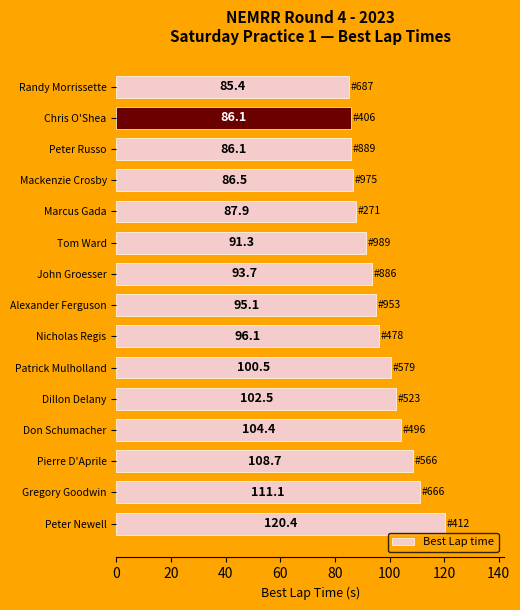

Reading top to bottom, transcribe all the data shown in this chart.

Randy Morrissette=85.4	Chris O'Shea=86.1	Peter Russo=86.1	Mackenzie Crosby=86.5	Marcus Gada=87.9	Tom Ward=91.3	John Groesser=93.7	Alexander Ferguson=95.1	Nicholas Regis=96.1	Patrick Mulholland=100.5	Dillon Delany=102.5	Don Schumacher=104.4	Pierre D'Aprile=108.7	Gregory Goodwin=111.1	Peter Newell=120.4